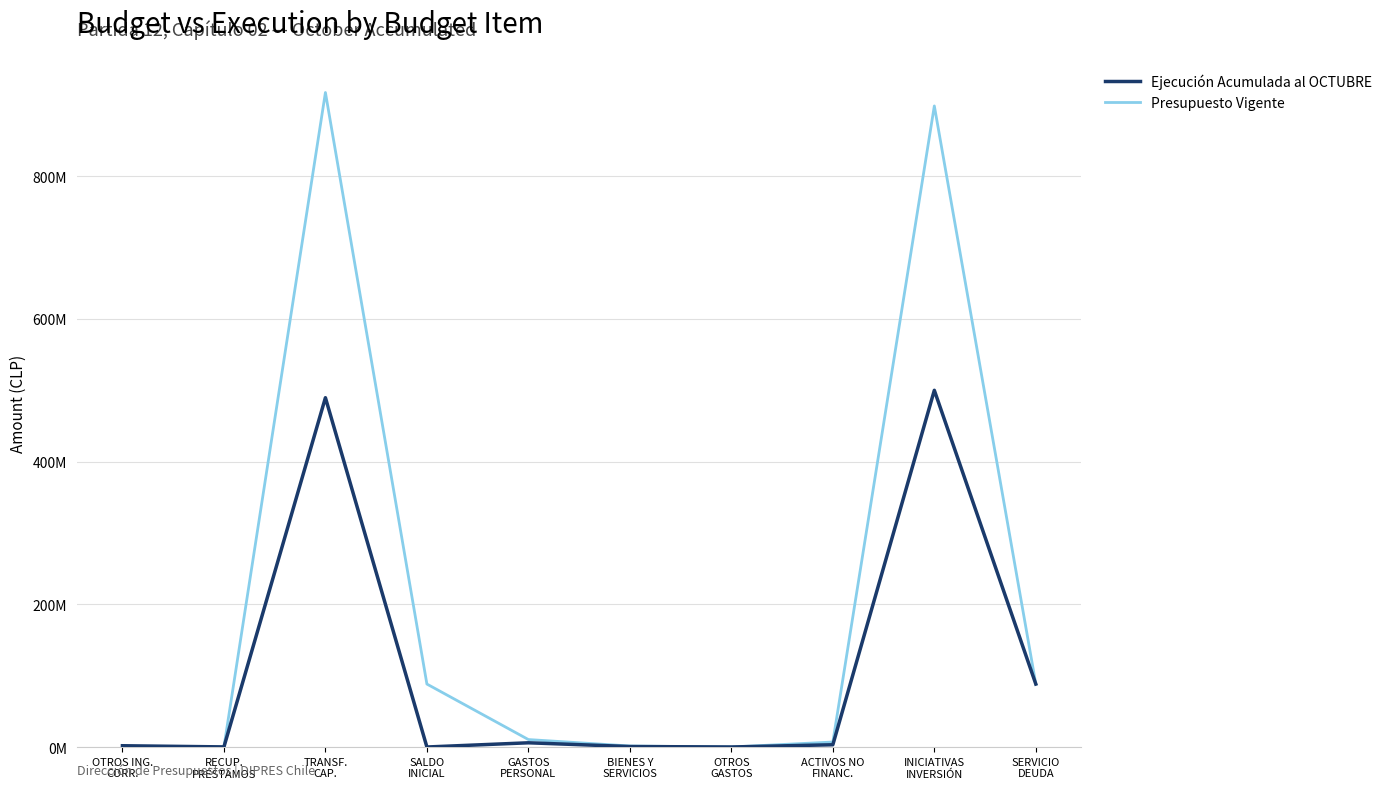

At which label is Ejecución Acumulada al OCTUBRE closest to 249959192?

SERVICIO
DEUDA